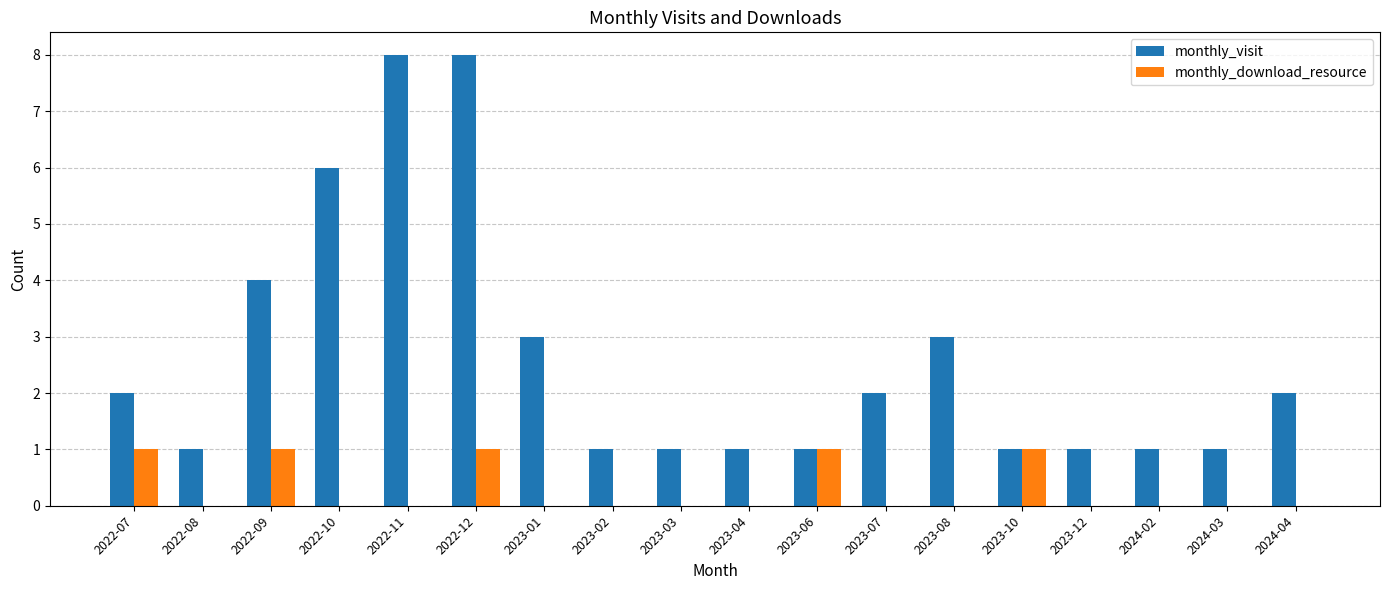

What is the sum of the monthly_visit values at 2022-12 and 2023-01?

11